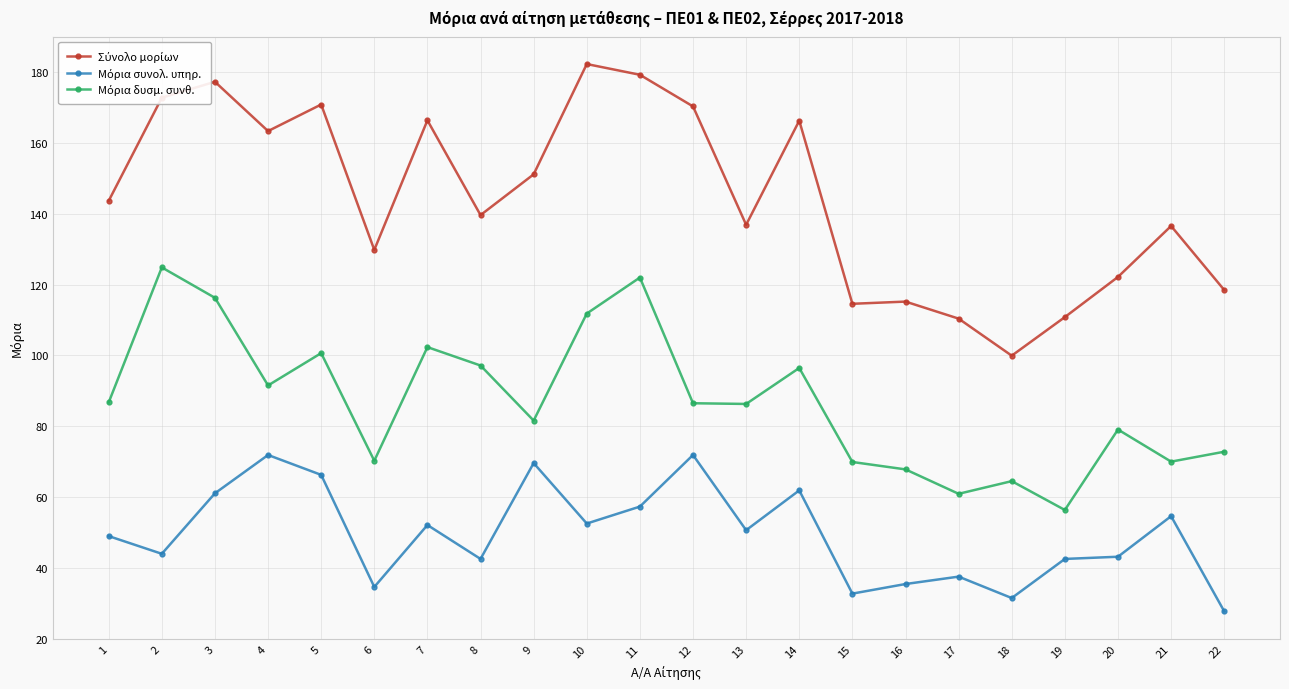

What is the total value across all series at 1?

279.3